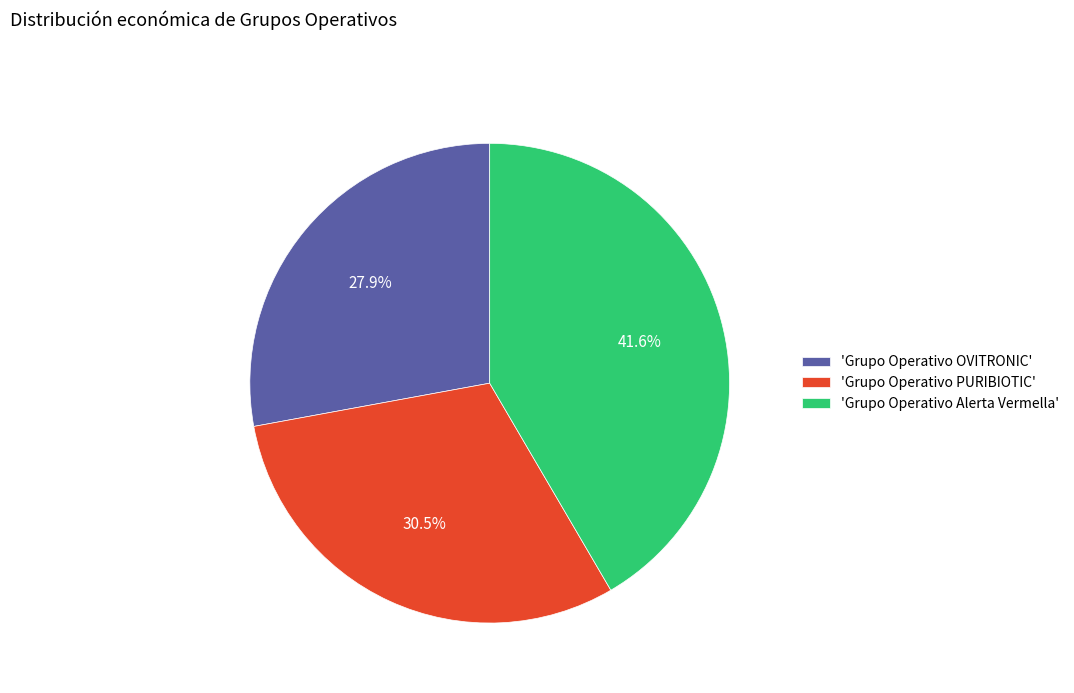

Is there any slice that represents more than half of the pie?

No